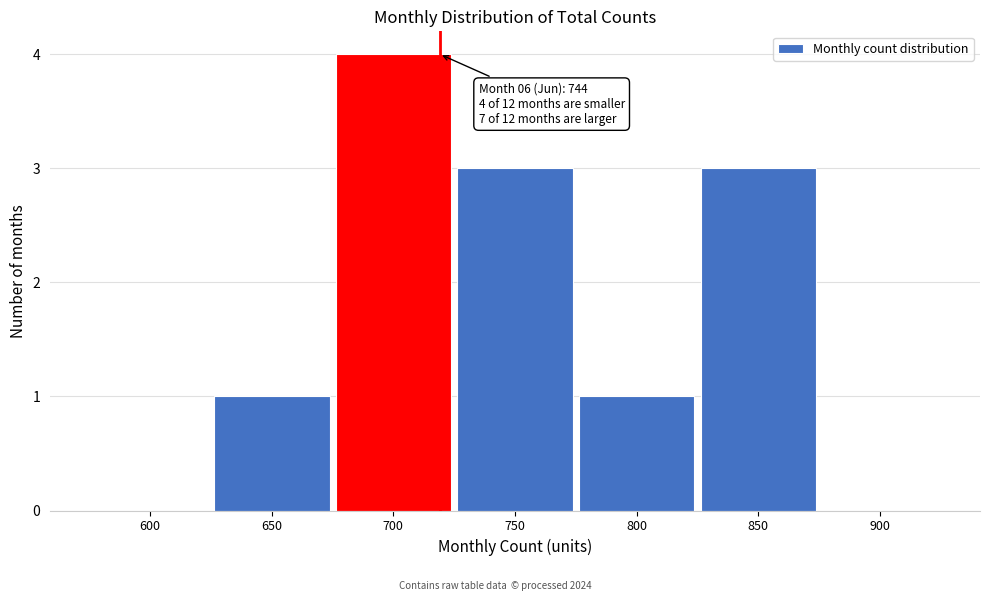

Reading right to left, transcribe all the data shown in this chart.

900=0	850=3	800=1	750=3	700=4	650=1	600=0